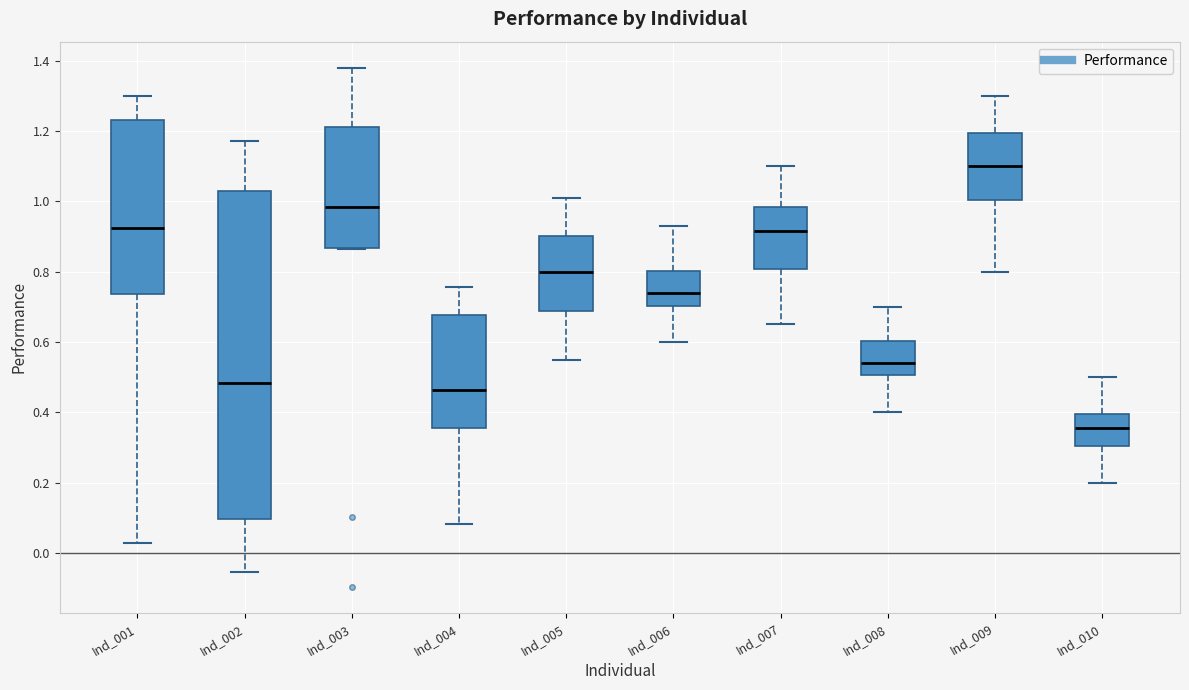

Which box has the highest median line?

Ind_009